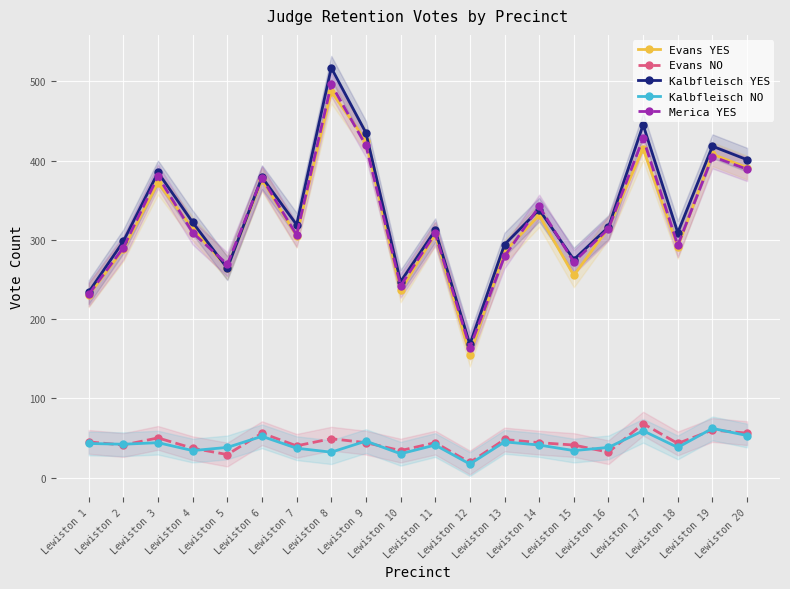

Is this an area chart (filled region under the line)?

No